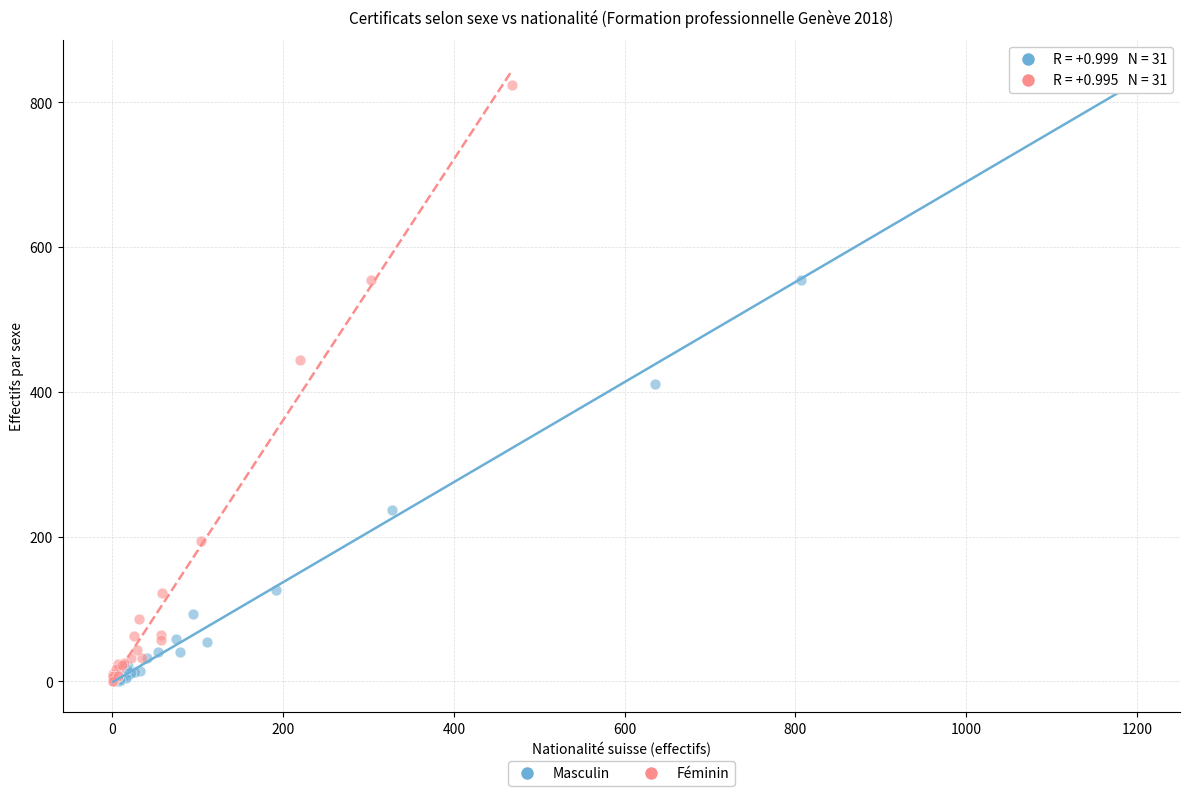

Which series has the largest Y range (max minus min)?

Masculin